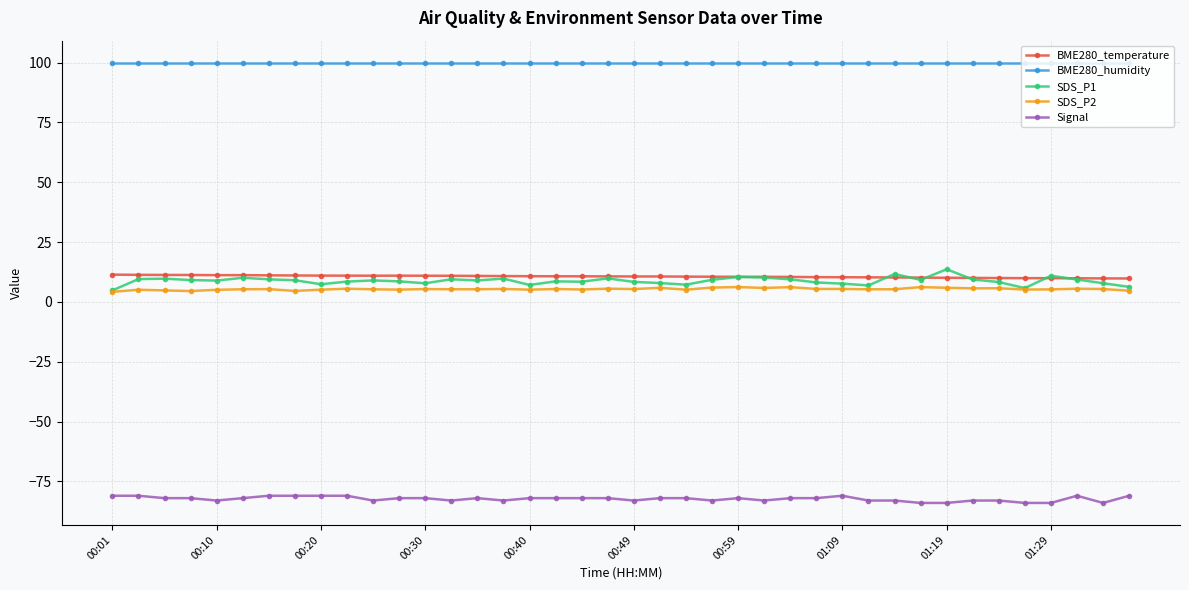

What is the value of the BME280_temperature point at the 38th from the left?

9.9